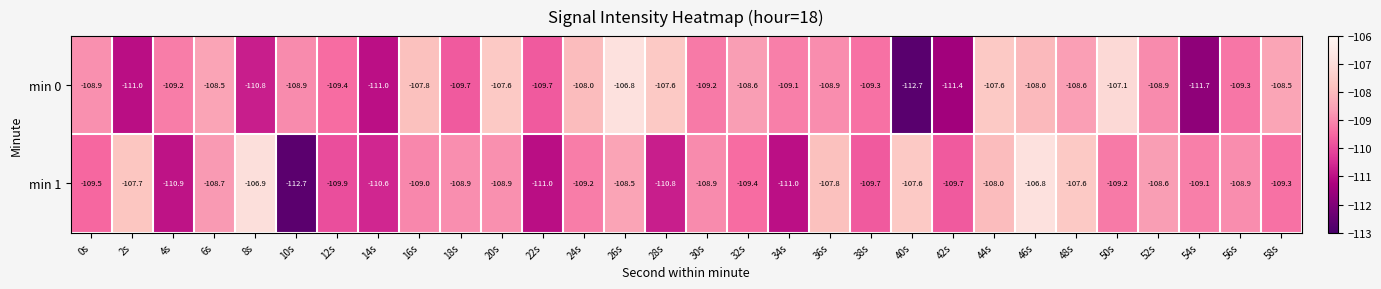

What is the difference between the maximum and minimum values in the min 1 series?

5.9